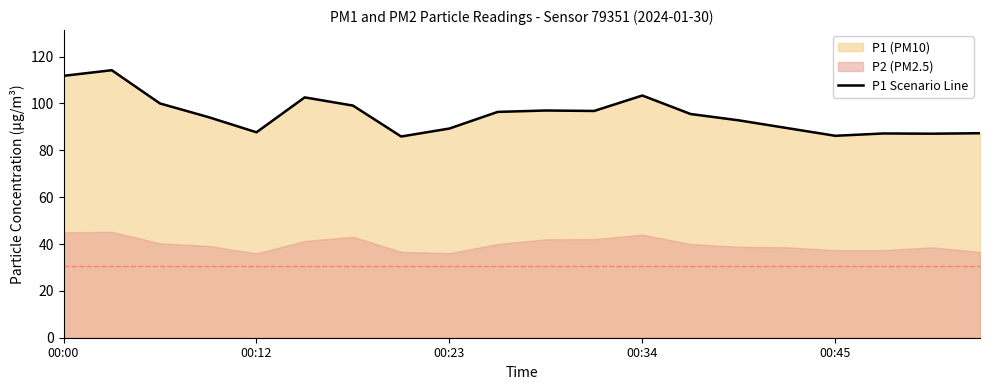

How many interior local valleys (lower than both neighbors) does the data have?

5